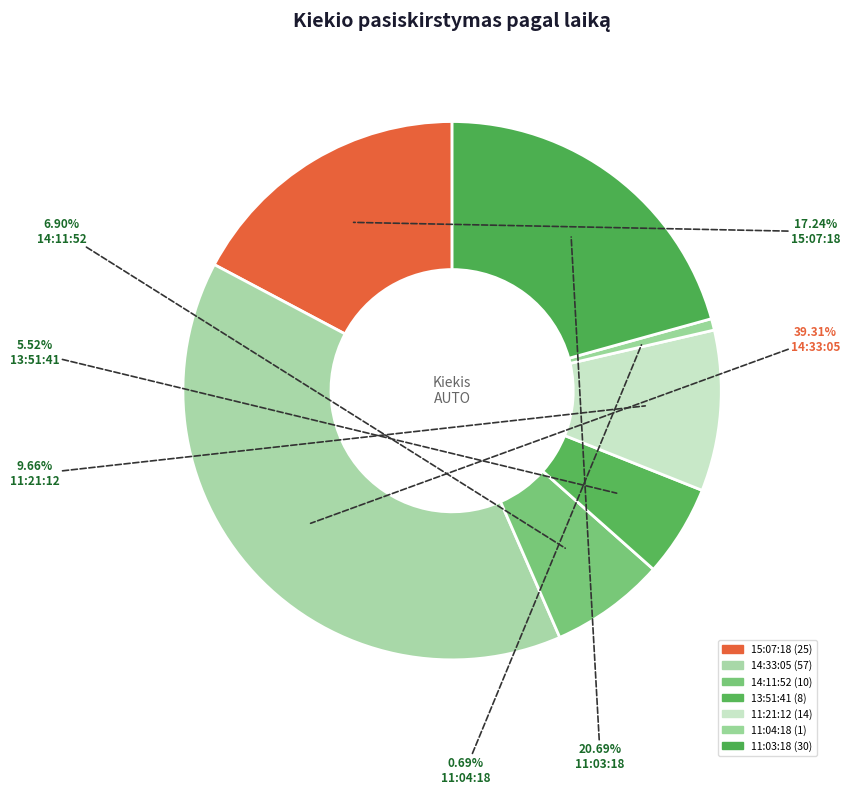

Count the number of slices in the pie.

7